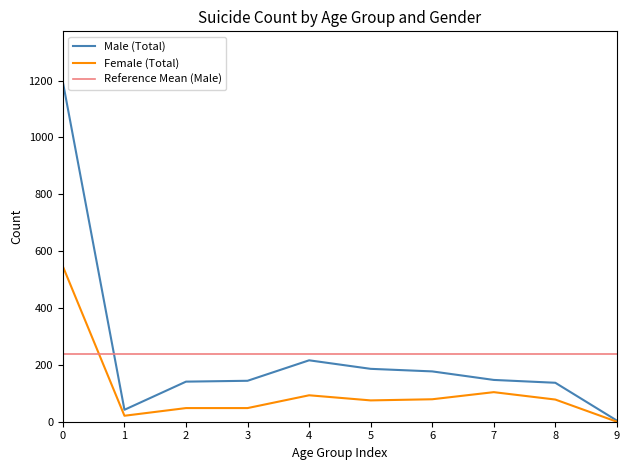

In Female (Total), how many points are higher than both neighbors (excluding endpoints)?

2